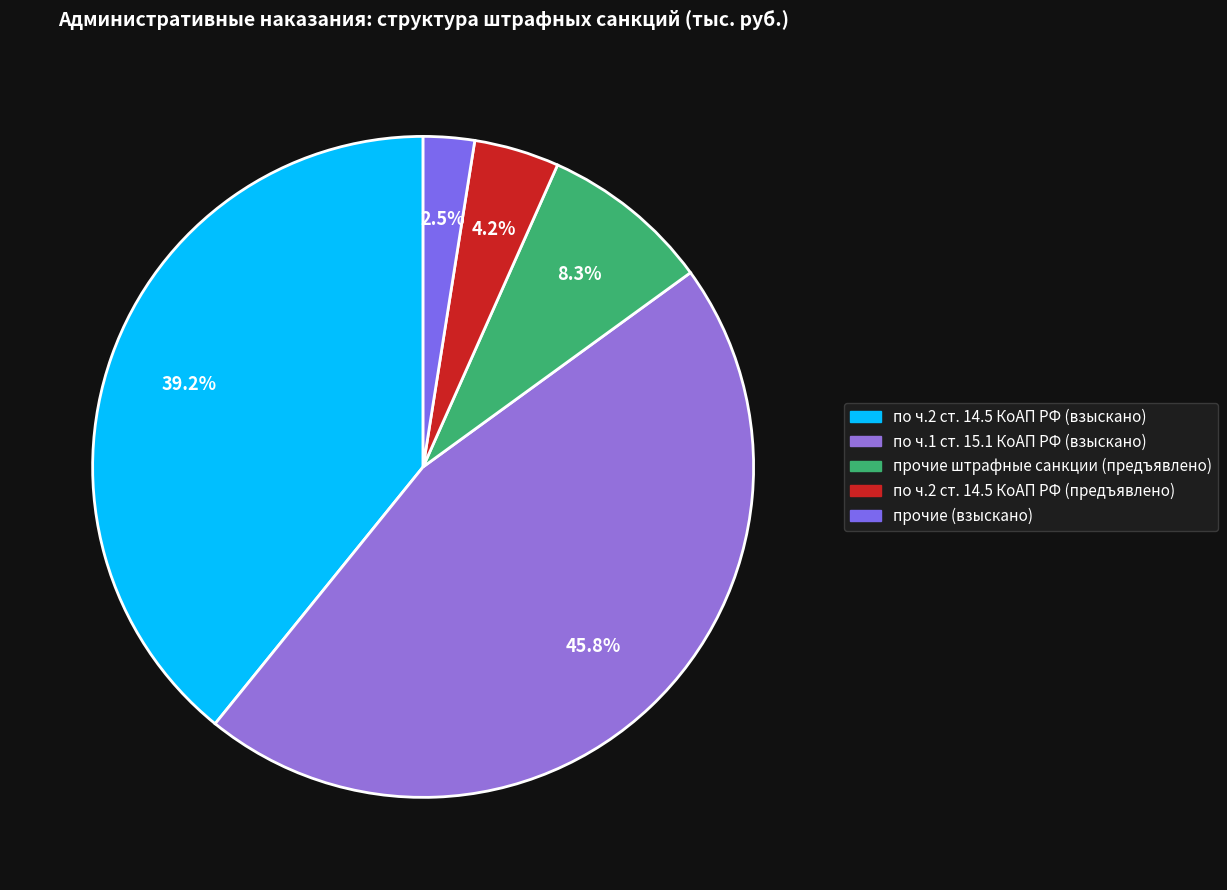

Is there any slice that represents more than half of the pie?

No